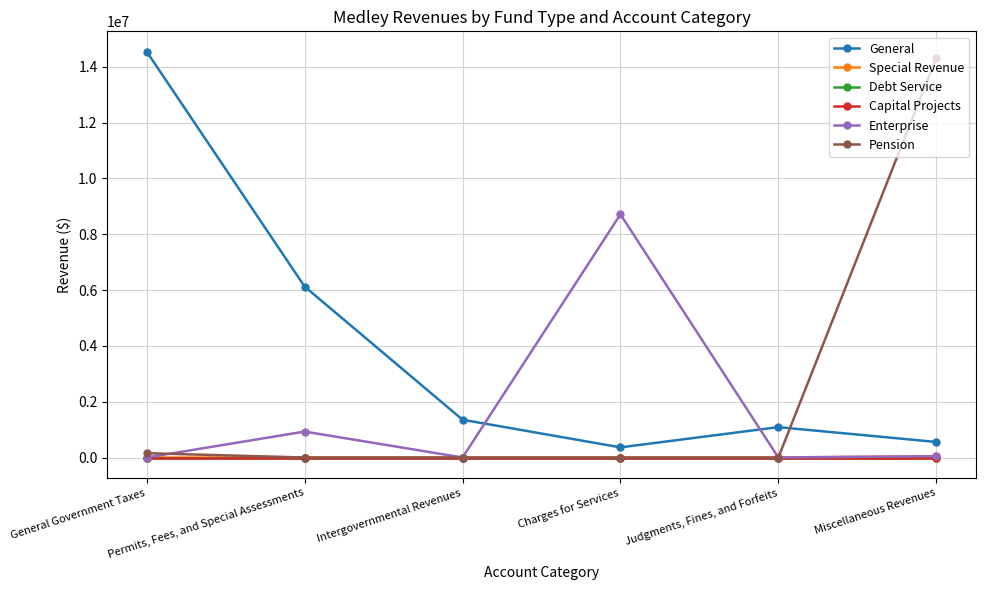

Is it true that General equals 6125655 at Permits, Fees, and Special Assessments?

True